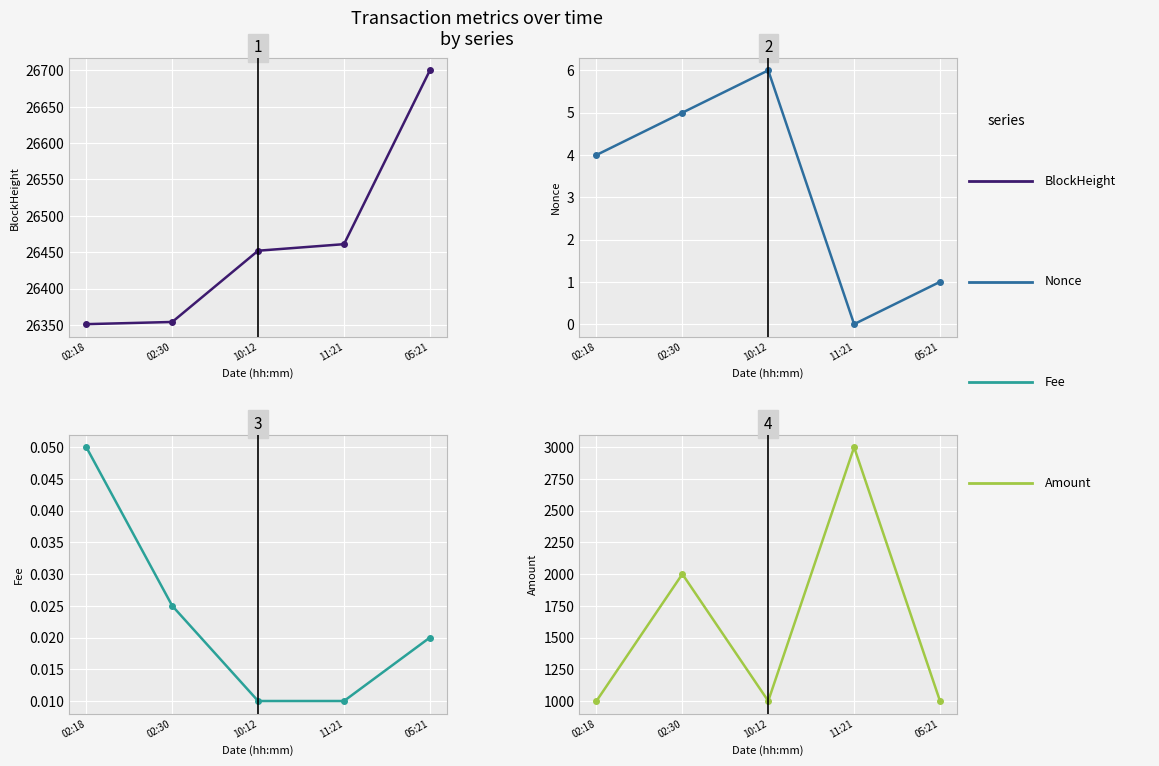

What is the label of the 5th point from the right?

02:18